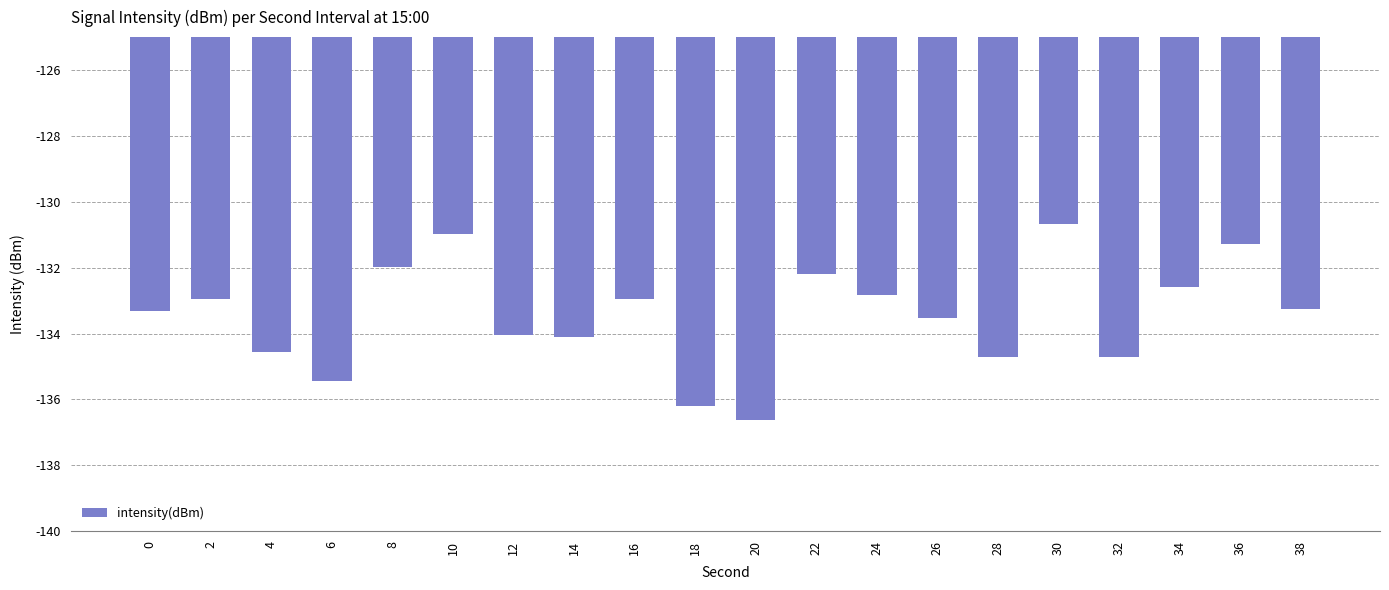

What is the approximate value at 34?

-132.6